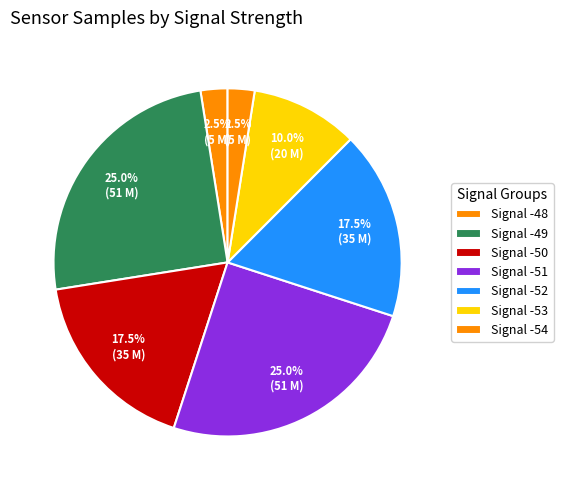

How many segments does this pie chart have?

7